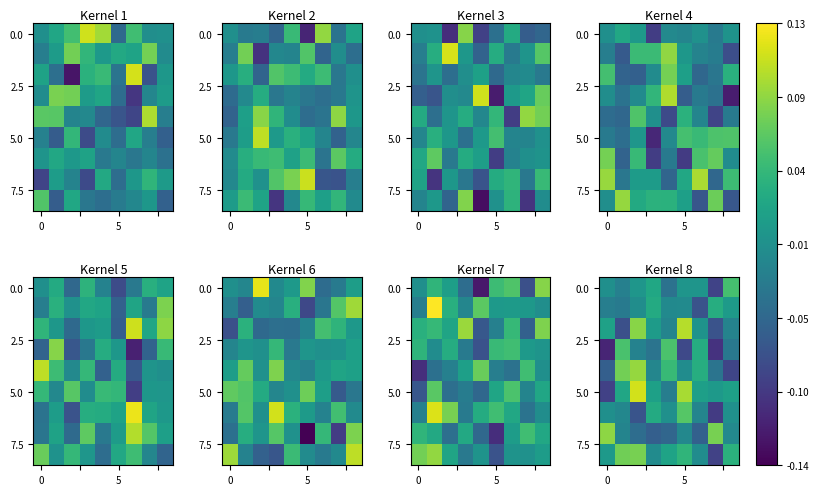

How many categories are shown in the chart?

9